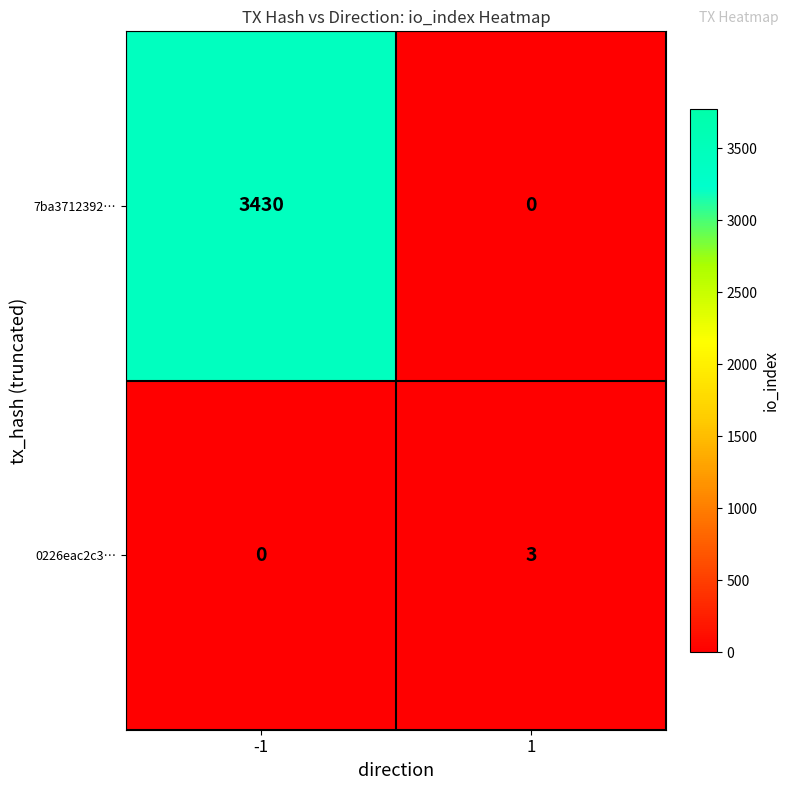

True or false: 7ba3712392… has a value of 3430 at -1.

True